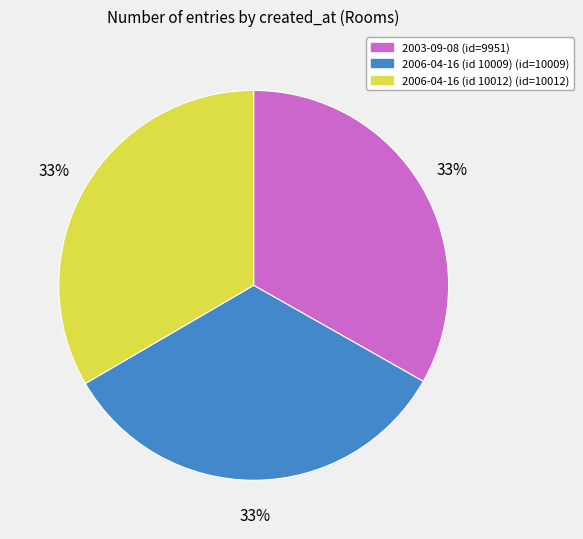

True or false: 2006-04-16 (id 10012) accounts for 39% of the total.

False